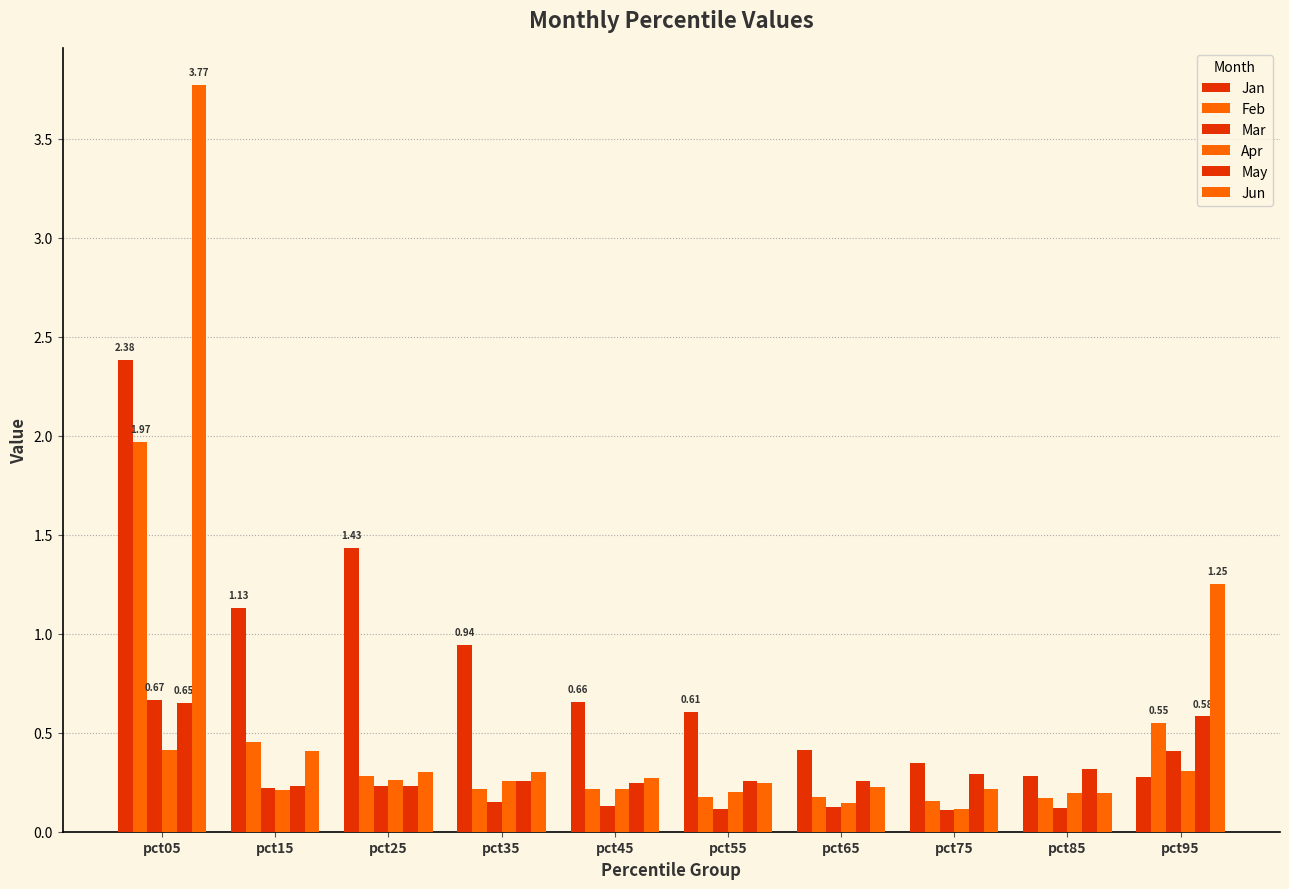

What is the difference between the maximum and minimum values in the Jan series?

2.1